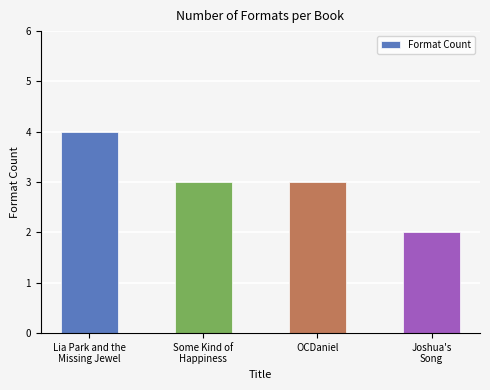

Reading left to right, extract all data points from this chart.

Lia Park and the
Missing Jewel=4	Some Kind of
Happiness=3	OCDaniel=3	Joshua's
Song=2